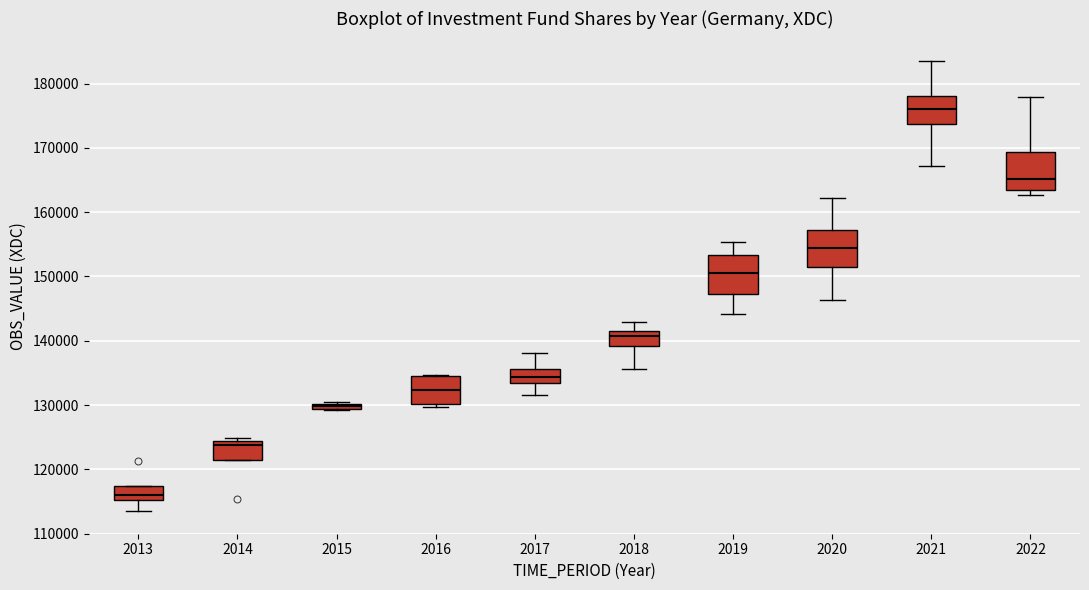

Which box has the highest median line?

2021